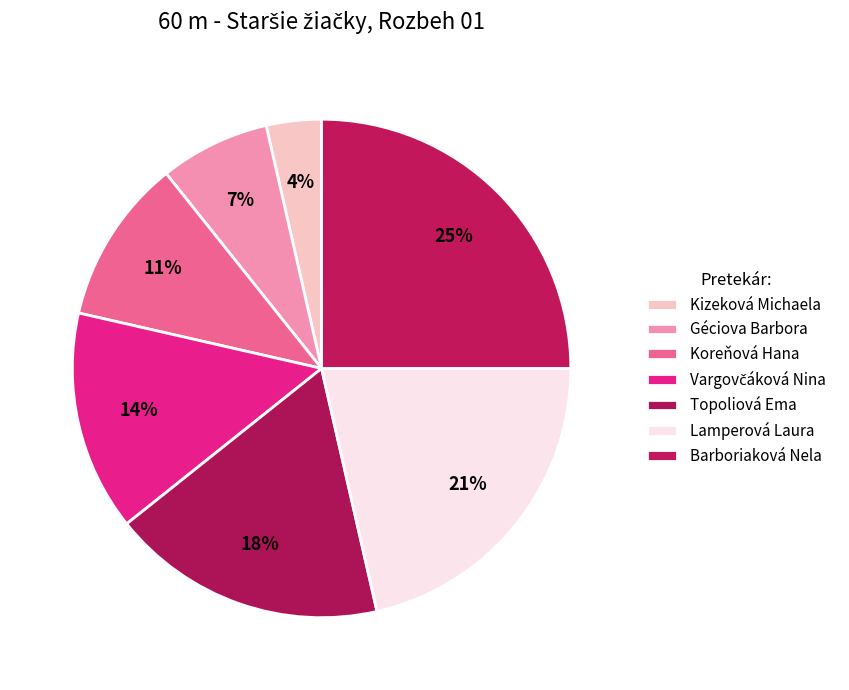

Is it true that Koreňová Hana is 11% of the pie?

True